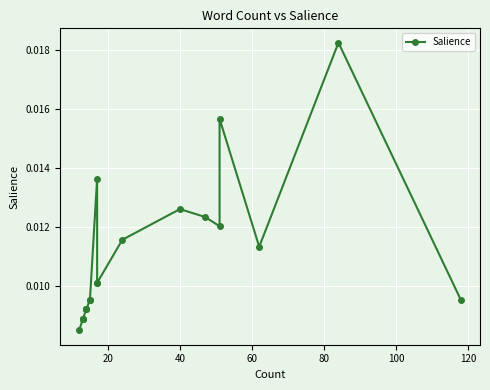

What is the sum of all values?

0.2